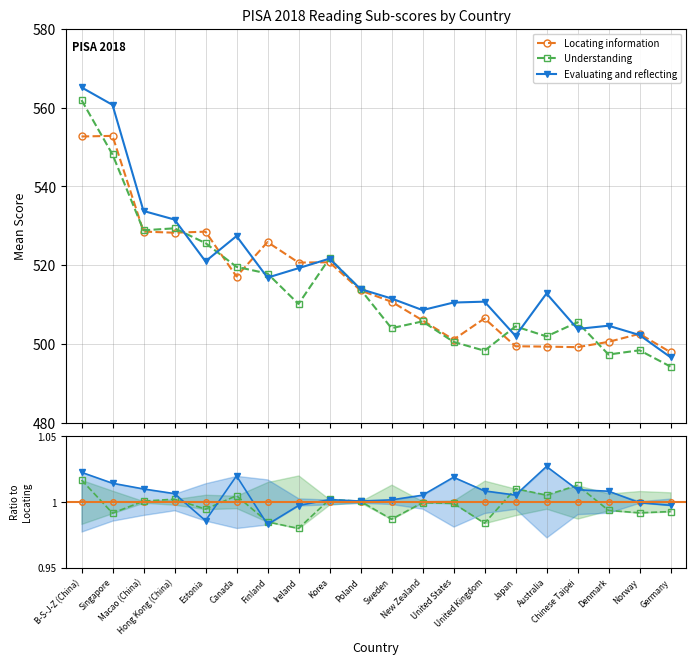

Rank the series by their average value, from highest to lowest.

Evaluating and reflecting, Locating information, Understanding